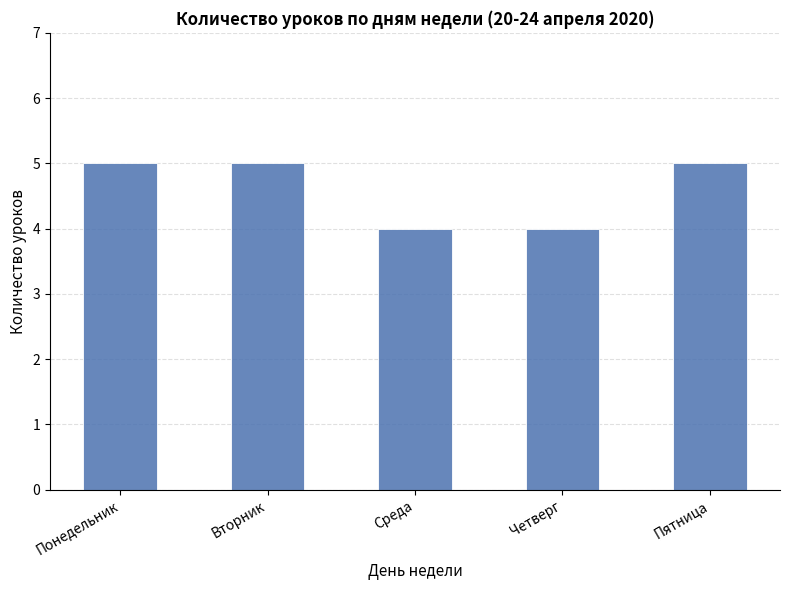

What value does the data have at Четверг?

4